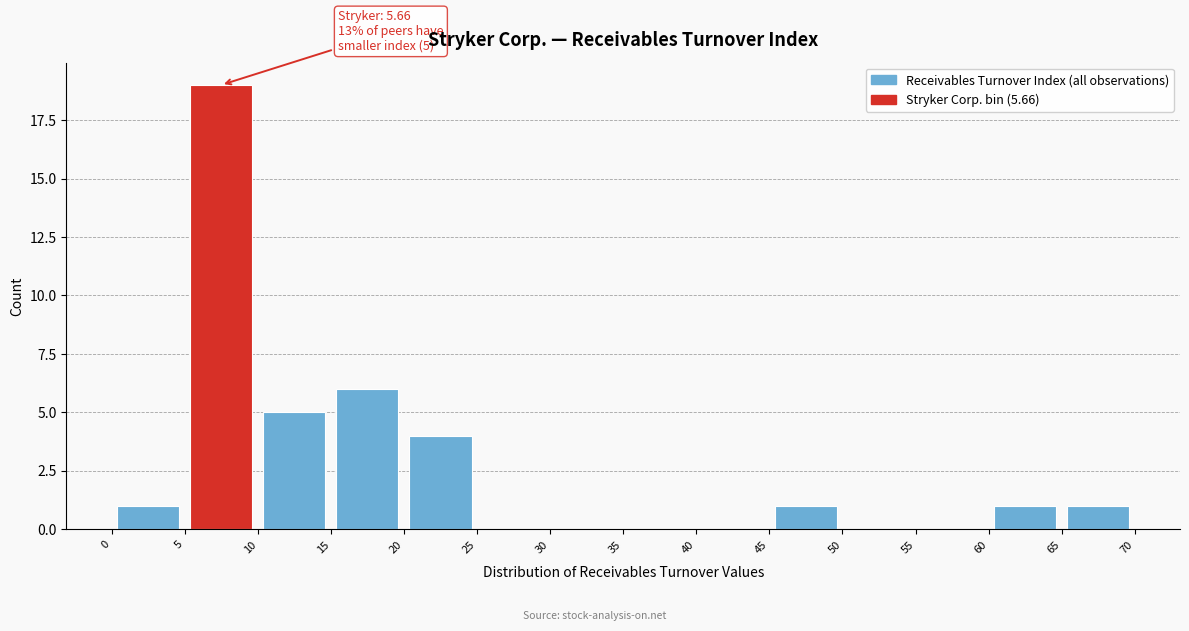

Over which range of the x-axis is the bar tallest?

5 to 10